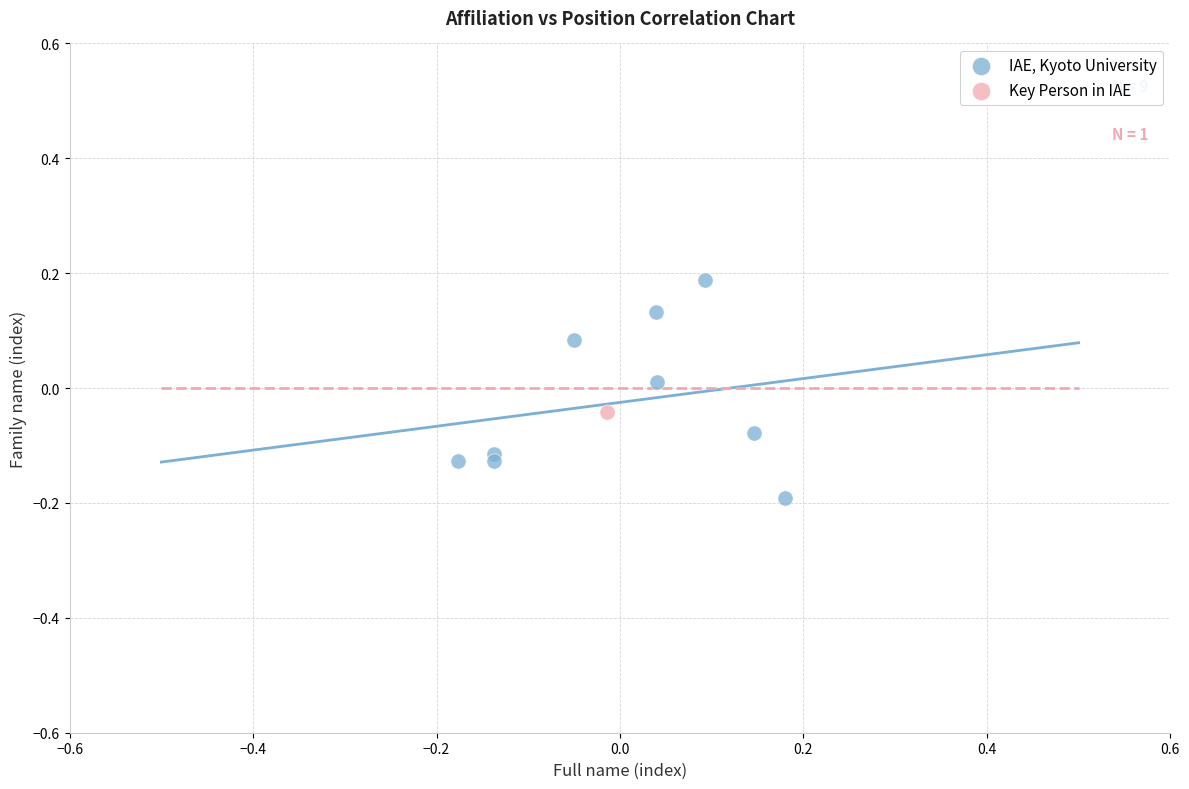

What are all the series names shown in the legend?

IAE, Kyoto University, Key Person in IAE